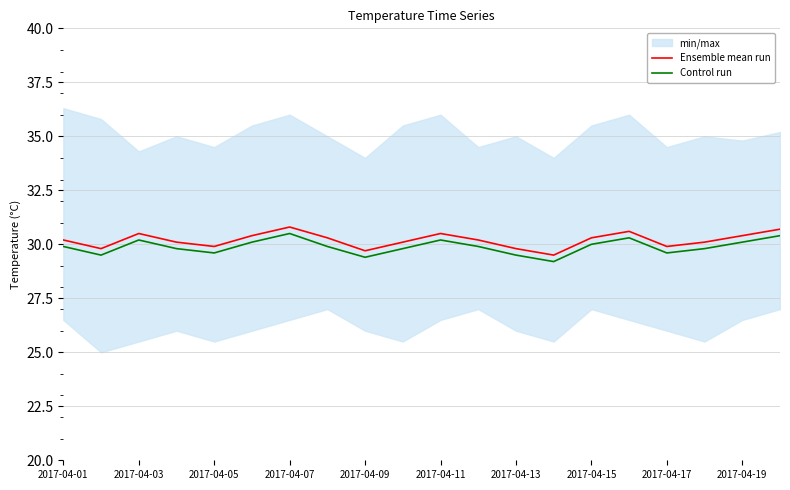

What is the lowest value of the Ensemble mean run series?

29.5